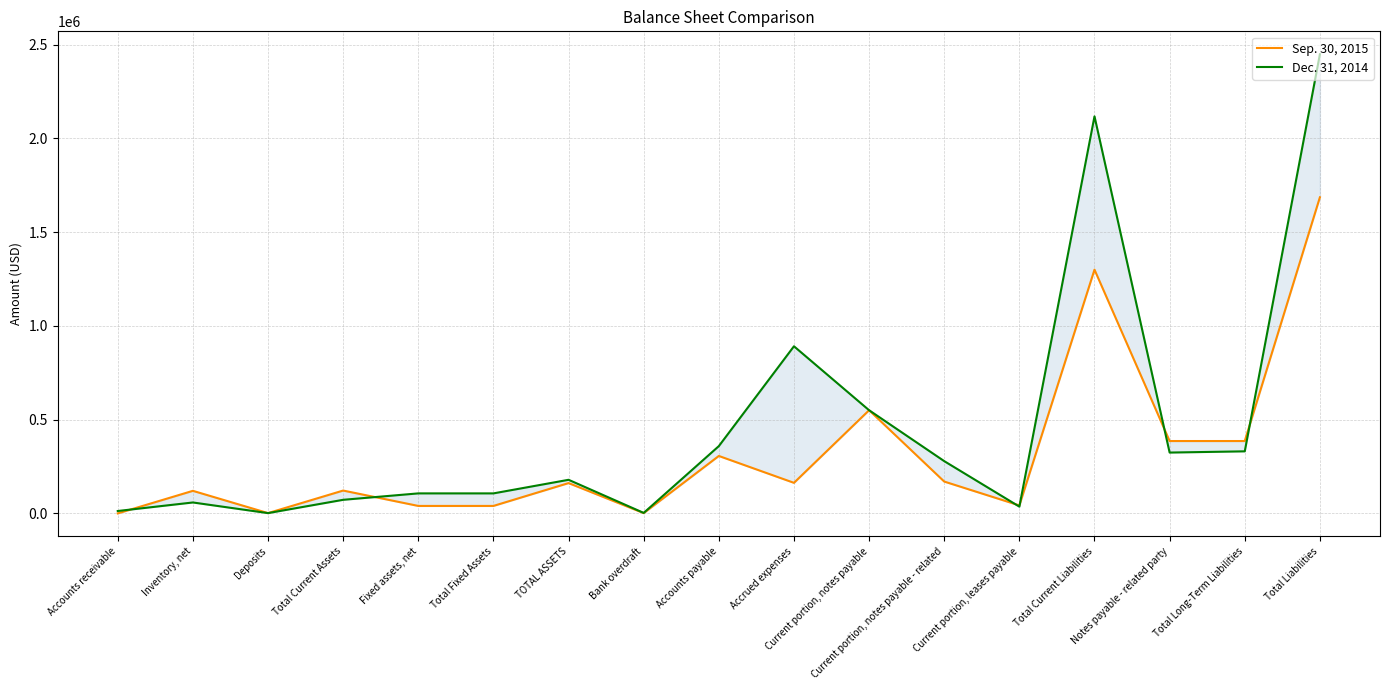

True or false: Dec. 31, 2014 and Sep. 30, 2015 cross at least once.

True